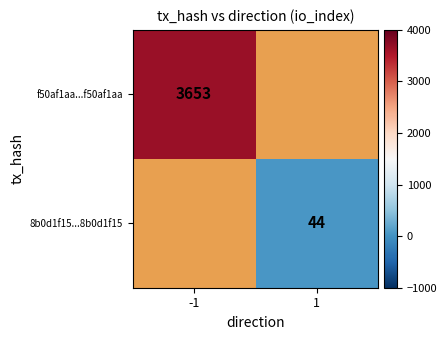

Which label corresponds to the smallest value in the chart?

1